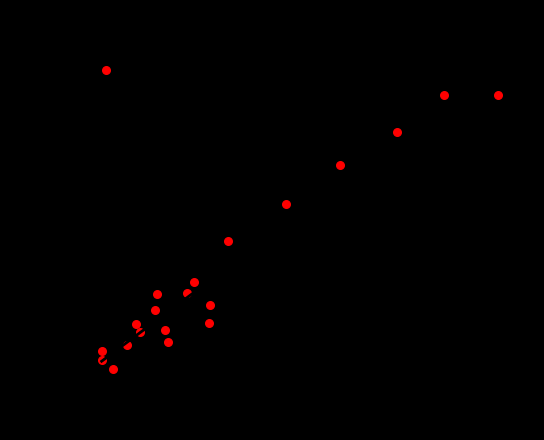

What Y value in the scatter plot is closest to 27997?

27214.2